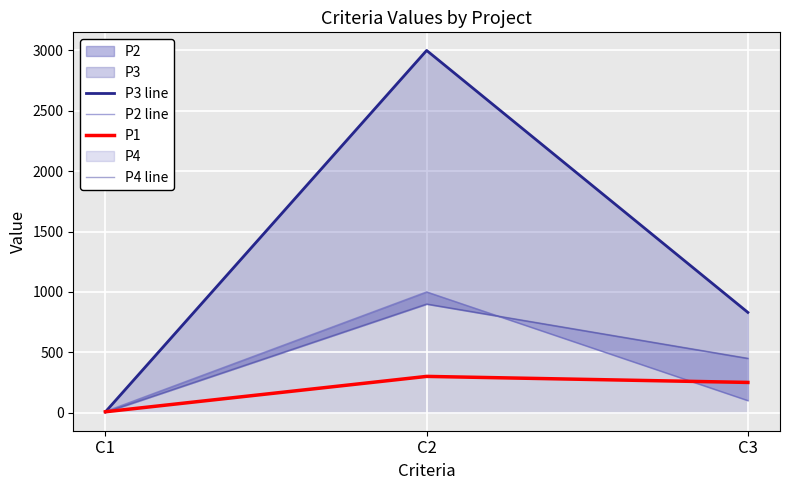

Is the value of P1 at C3 greater than the value of P4 line at C3?

No